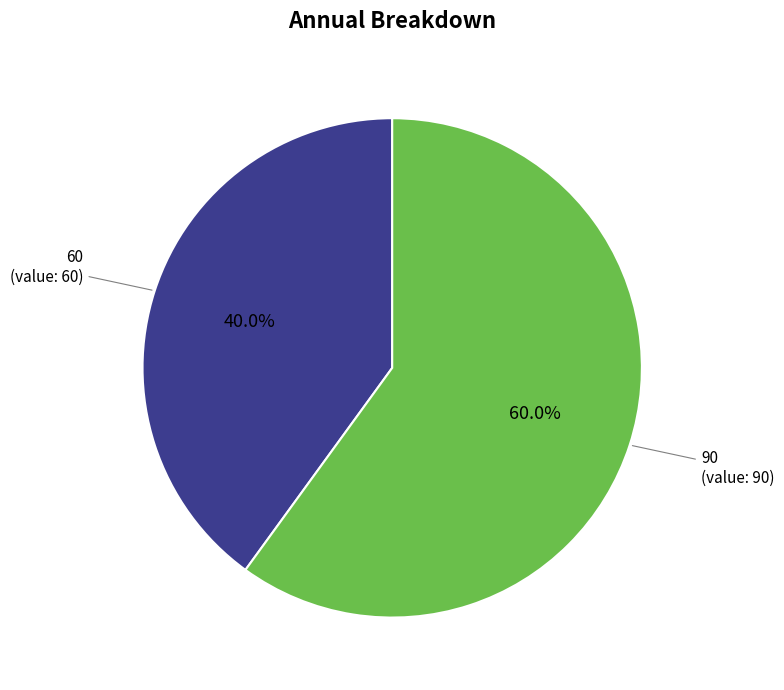

To the nearest percent, what percentage of the pie is 90?

60%